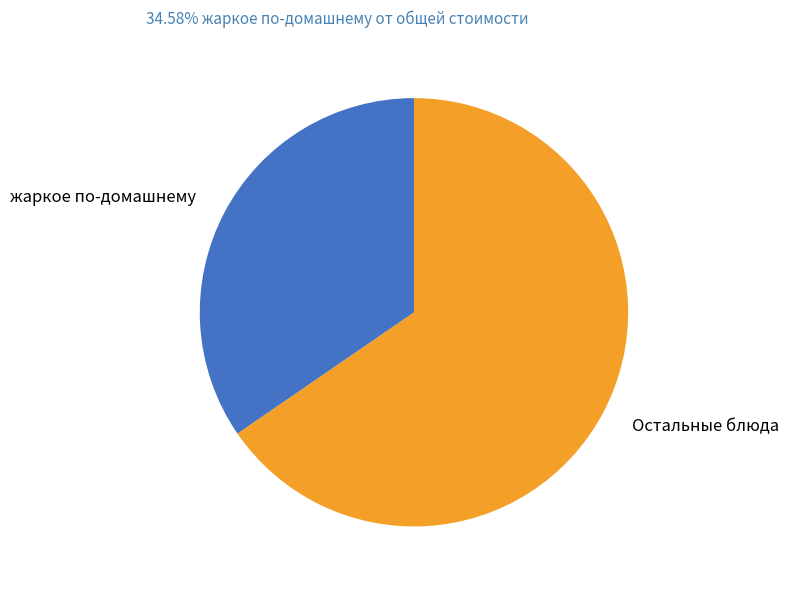

Is it true that Остальные блюда is 65% of the pie?

True